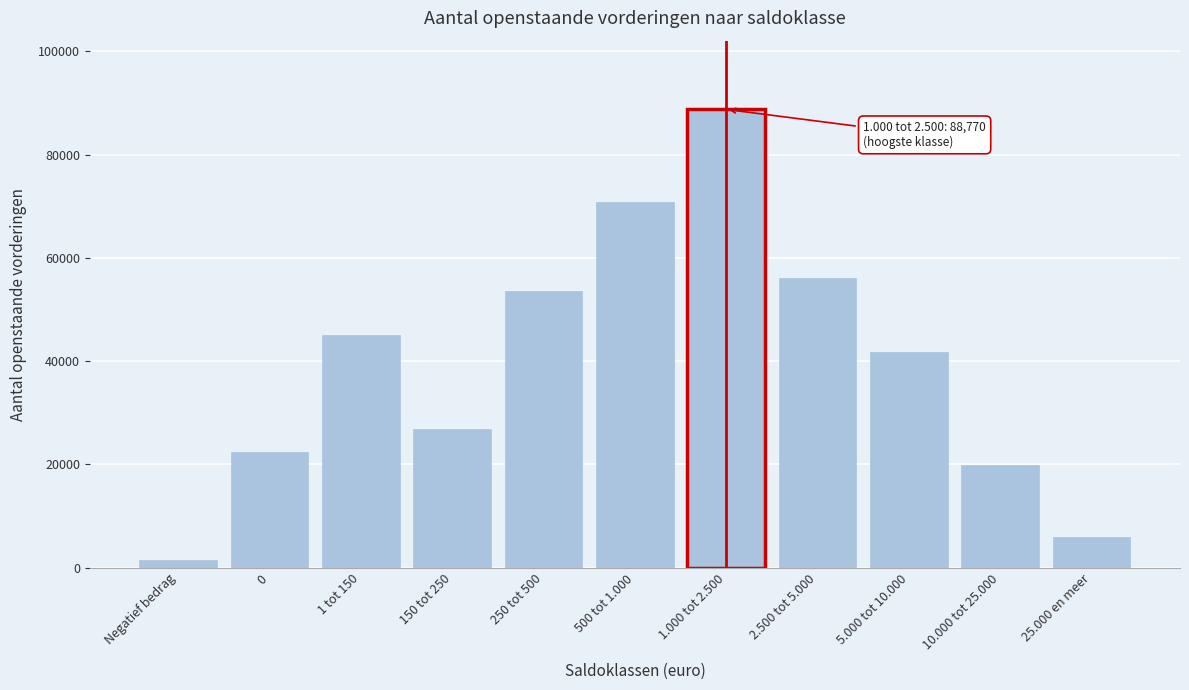

Reading left to right, transcribe all the data shown in this chart.

Negatief bedrag=1510	0=22500	1 tot 150=45070	150 tot 250=26870	250 tot 500=53680	500 tot 1.000=70880	1.000 tot 2.500=88770	2.500 tot 5.000=56160	5.000 tot 10.000=41840	10.000 tot 25.000=19850	25.000 en meer=6020